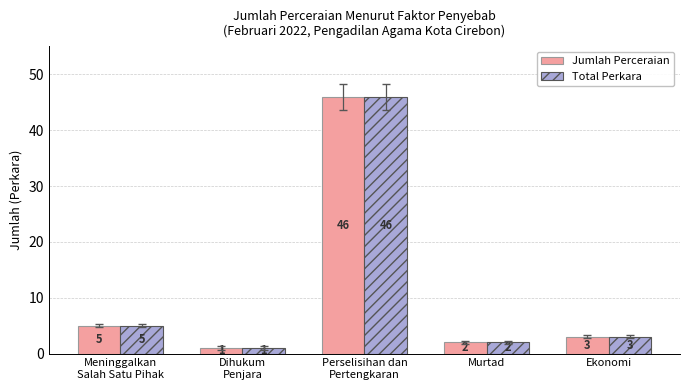

True or false: Jumlah Perceraian has a value of 1 at Ekonomi.

False